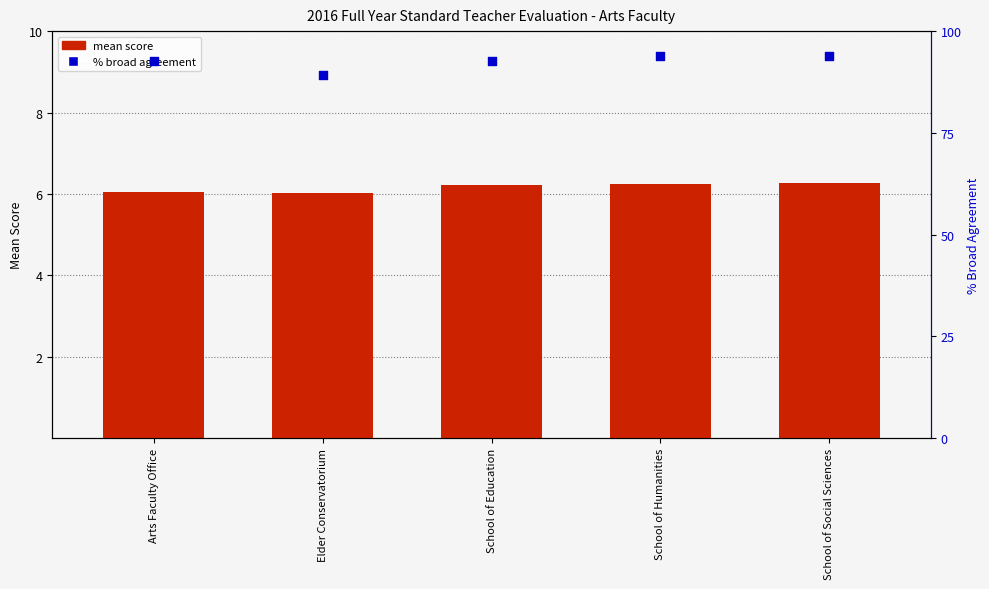

At how many categories does at least one series exceed 7?

5